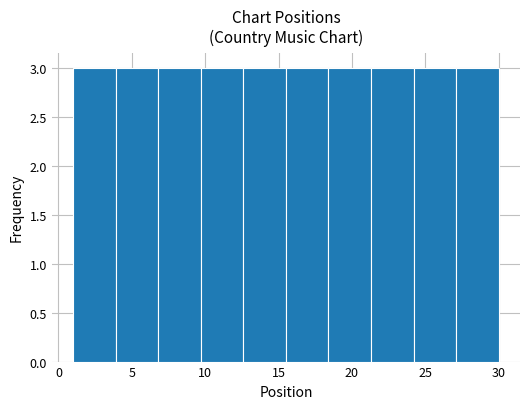

How tall is the bar that spans 15.5 to 18.4 on the x-axis? Neither the bar edges nor the heights are printed on the chart, so give them approximately, as read against the axes.

3